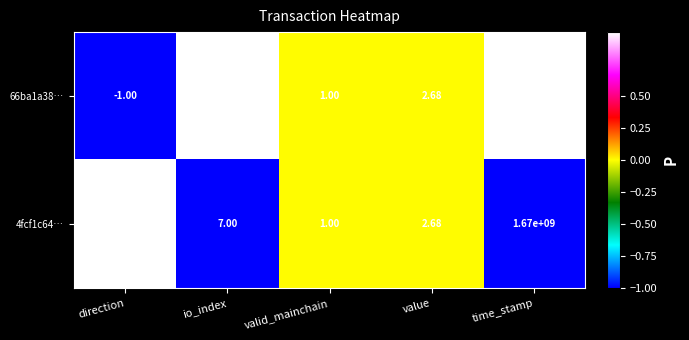

Which series has the largest range (max minus min)?

66ba1a38…